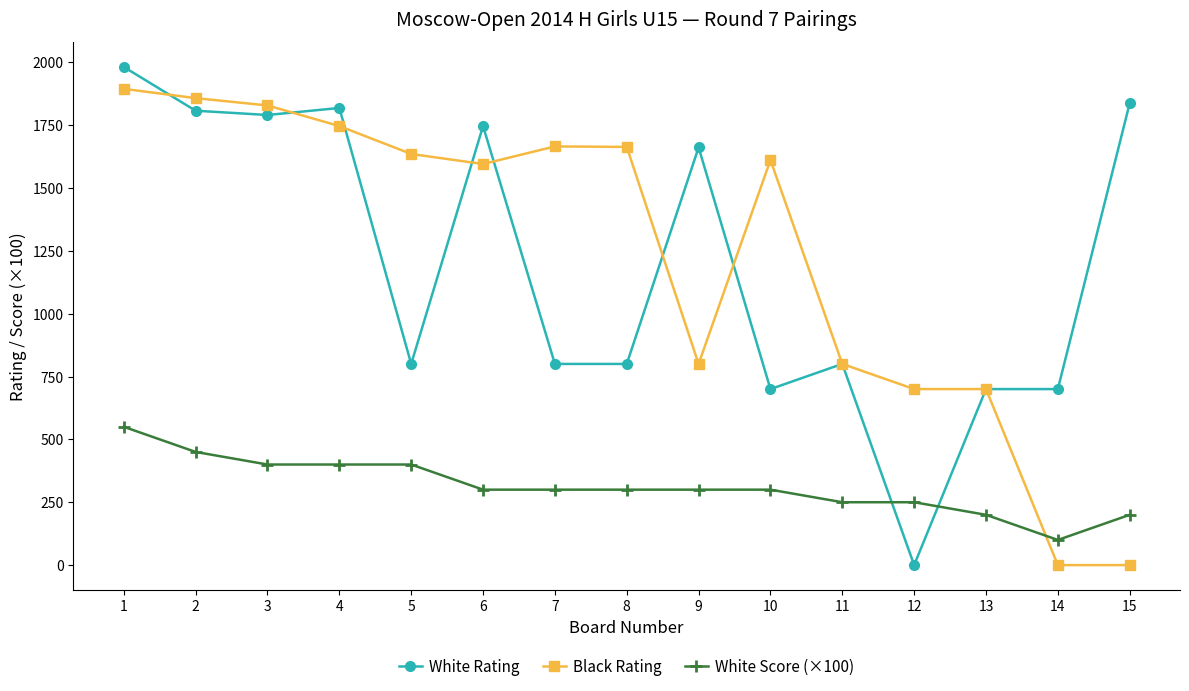

What is the approximate value of Black Rating at 11?

800